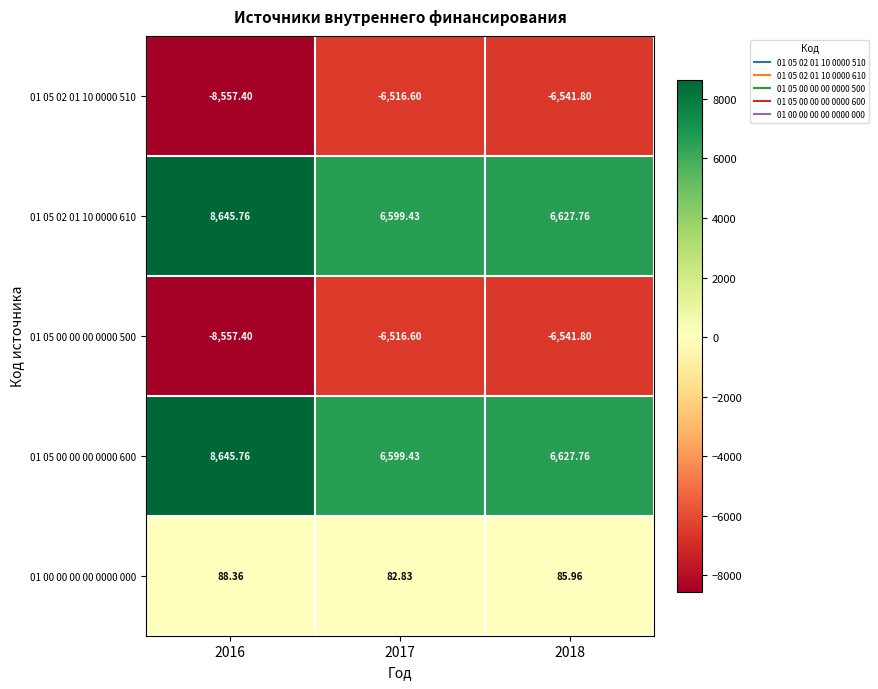

Is the value of 01 05 00 00 00 0000 600 at 2018 greater than the value of 01 05 02 01 10 0000 510 at 2016?

Yes